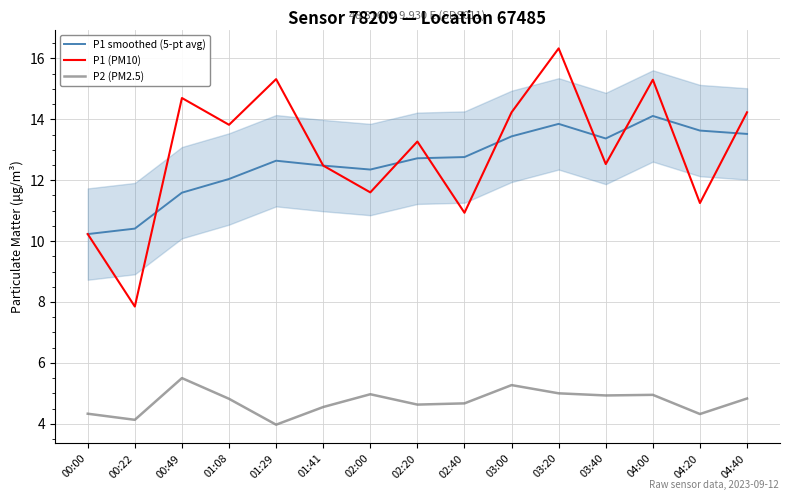

Which series has the widest spread of values?

P1 (PM10)